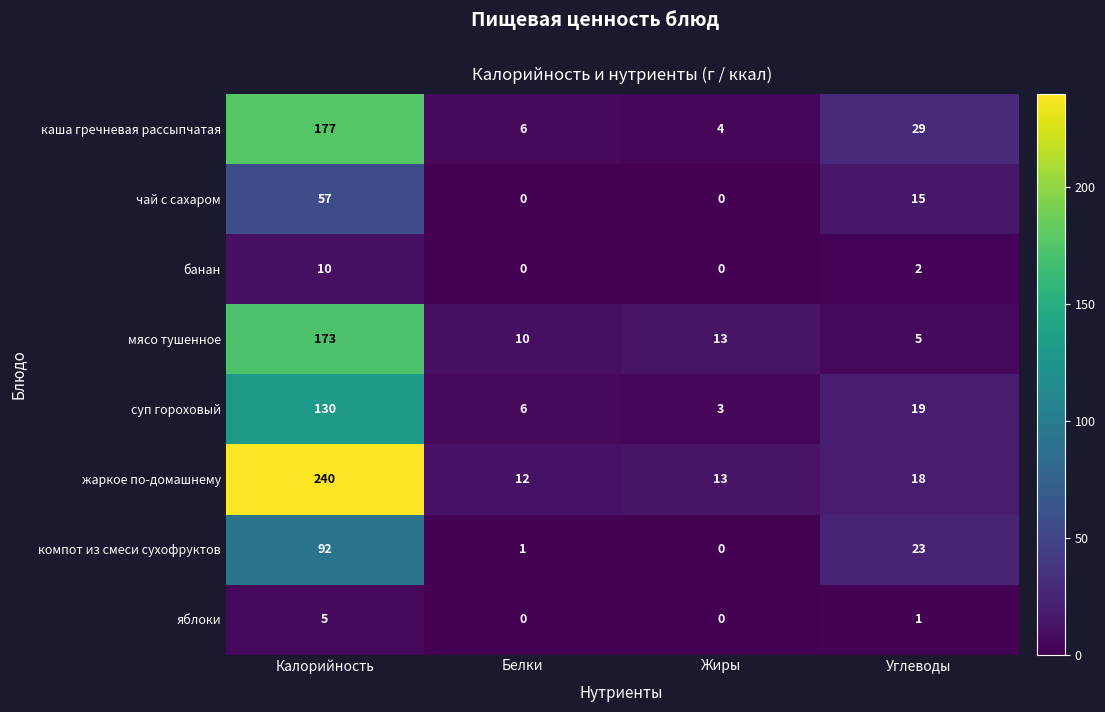

At which label is яблоки closest to 2?

Углеводы